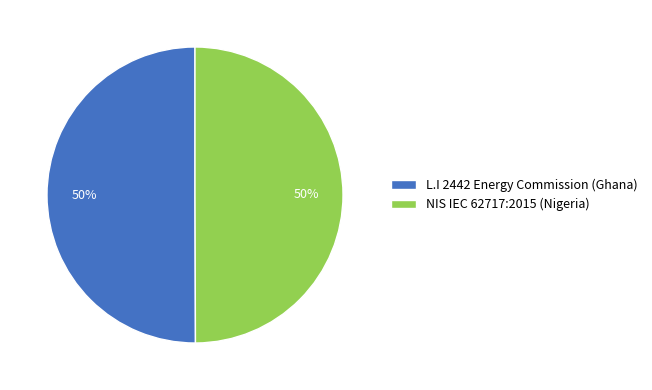

Count the number of slices in the pie.

2